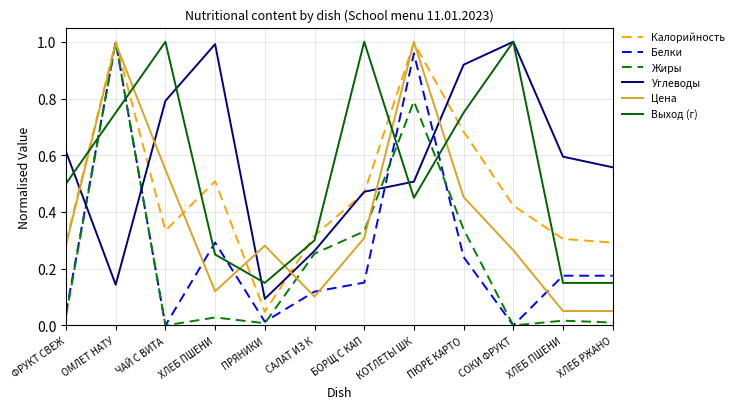

Where do Выход (г) and Жиры first cross each other?

ФРУКТ СВЕЖ and ОМЛЕТ НАТУ